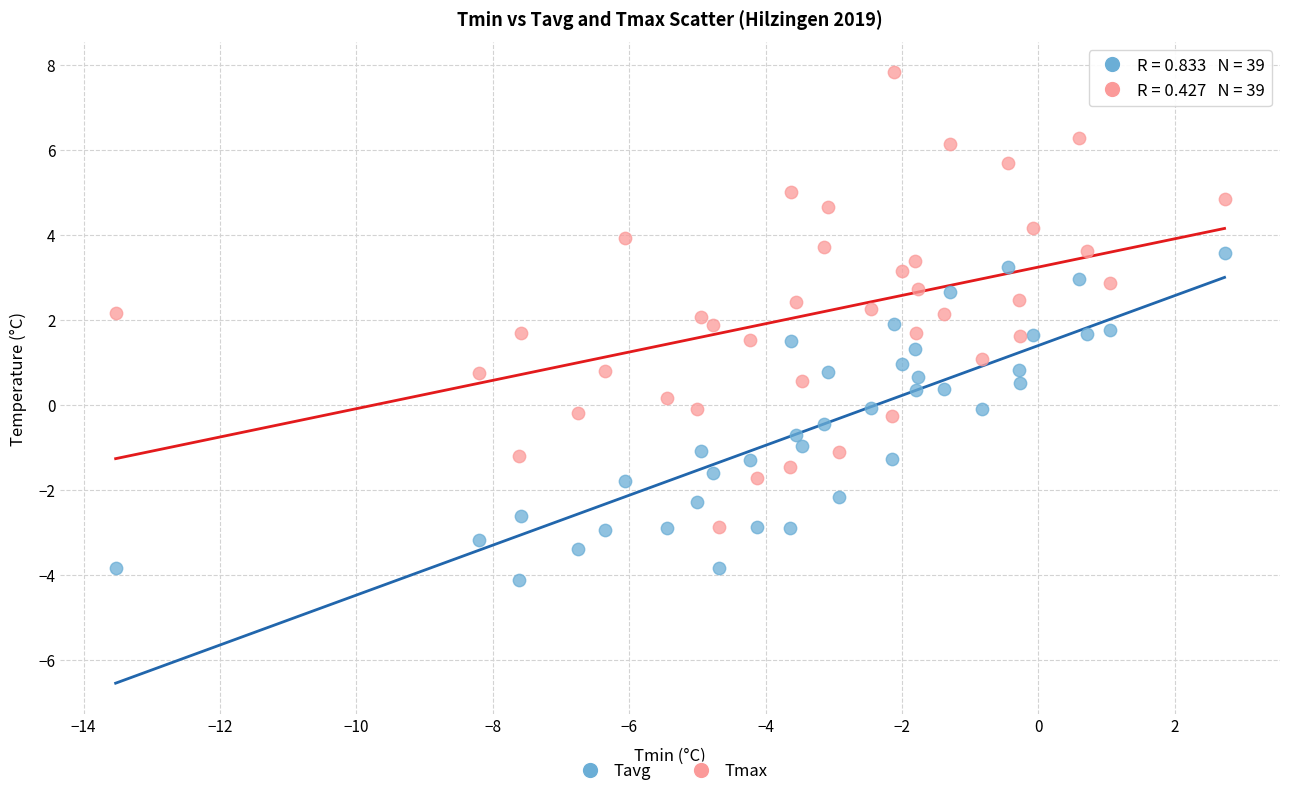

What are all the series names shown in the legend?

Tavg, Tmax